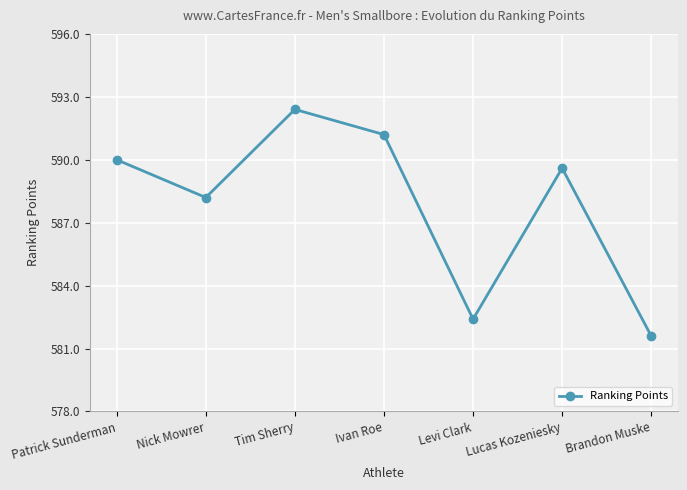

Approximately how many times larger is the value at Lucas Kozeniesky compared to Levi Clark?

1.0